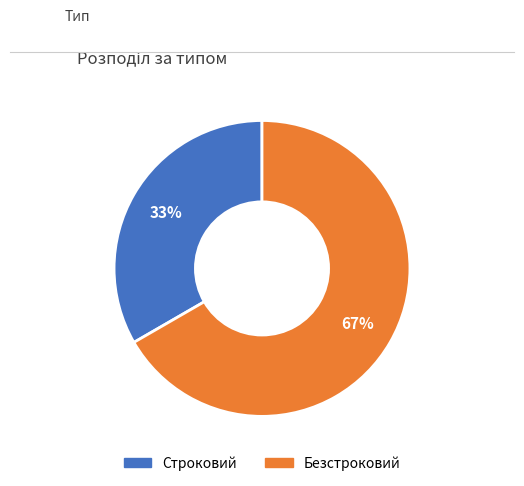

The Безстроковий slice represents 67% of the pie. True or false?

True